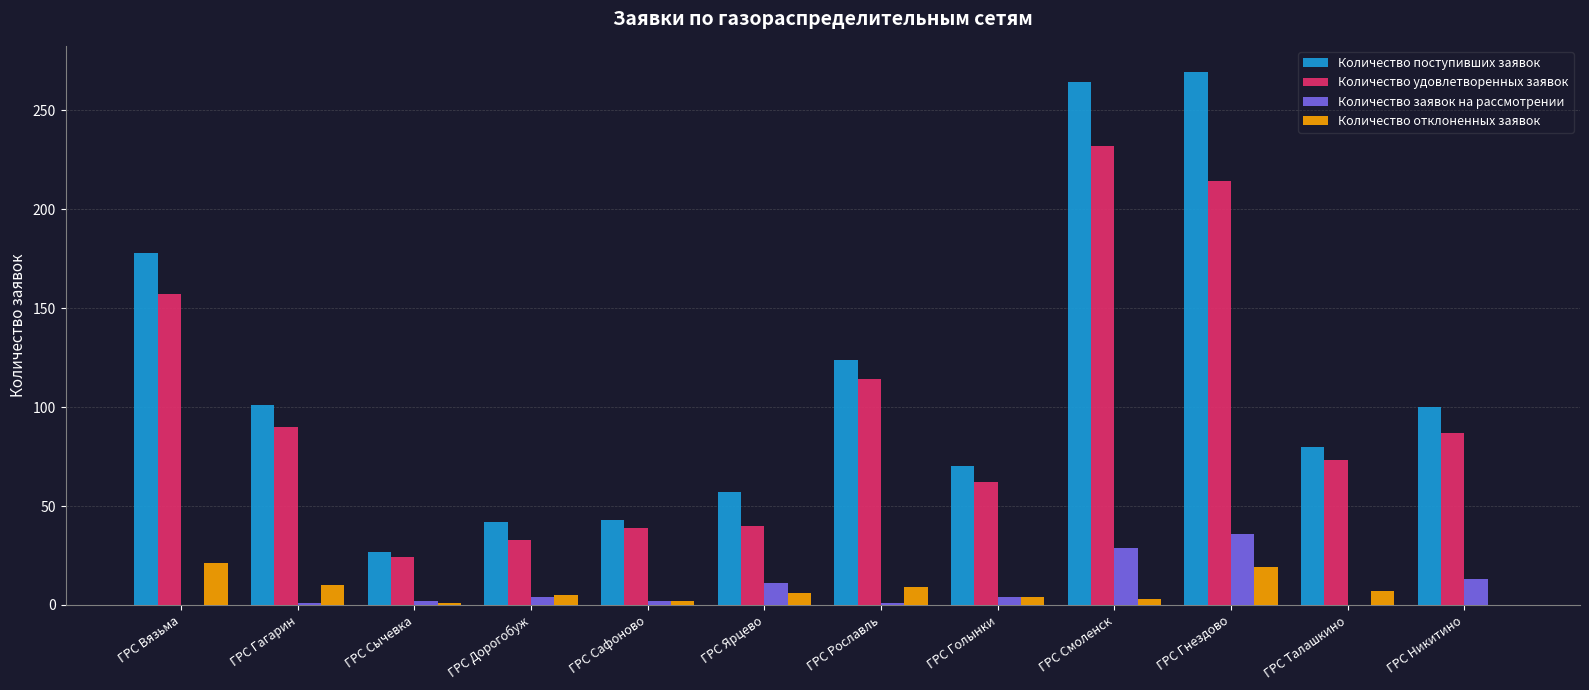

What are all the series names shown in the legend?

Количество поступивших заявок, Количество удовлетворенных заявок, Количество заявок на рассмотрении, Количество отклоненных заявок